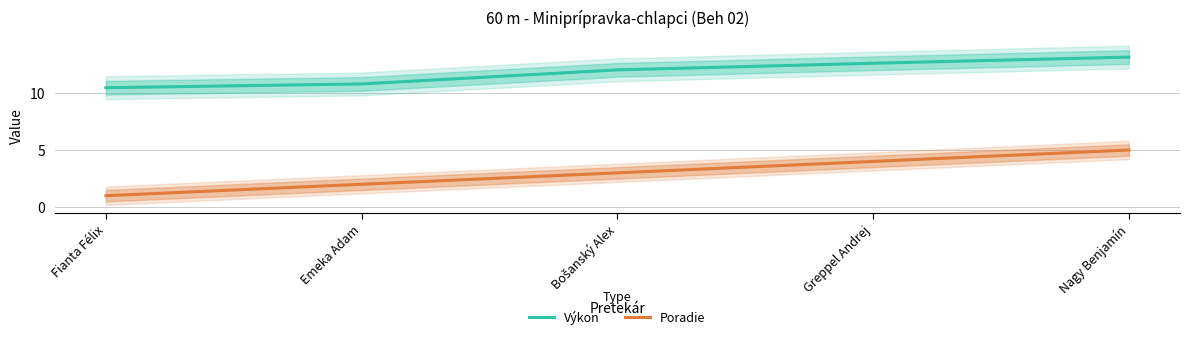

The value of Výkon at Bošanský Alex is 12.0. True or false?

True